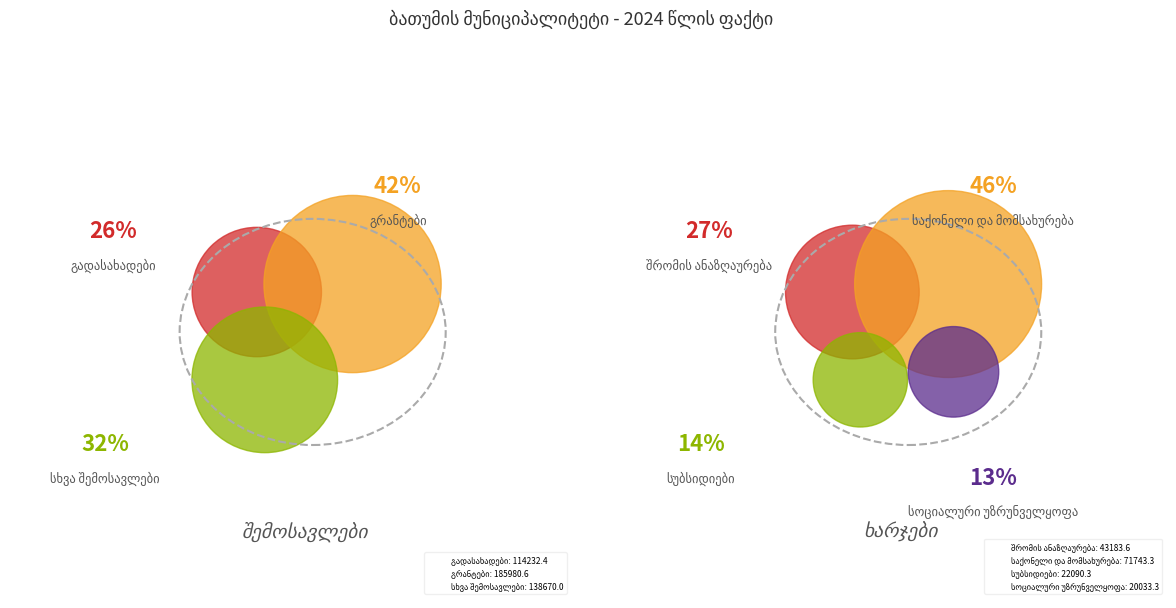

What is the ratio of the value at სხვა შემოსავლები to the value at გრანტები?

0.7